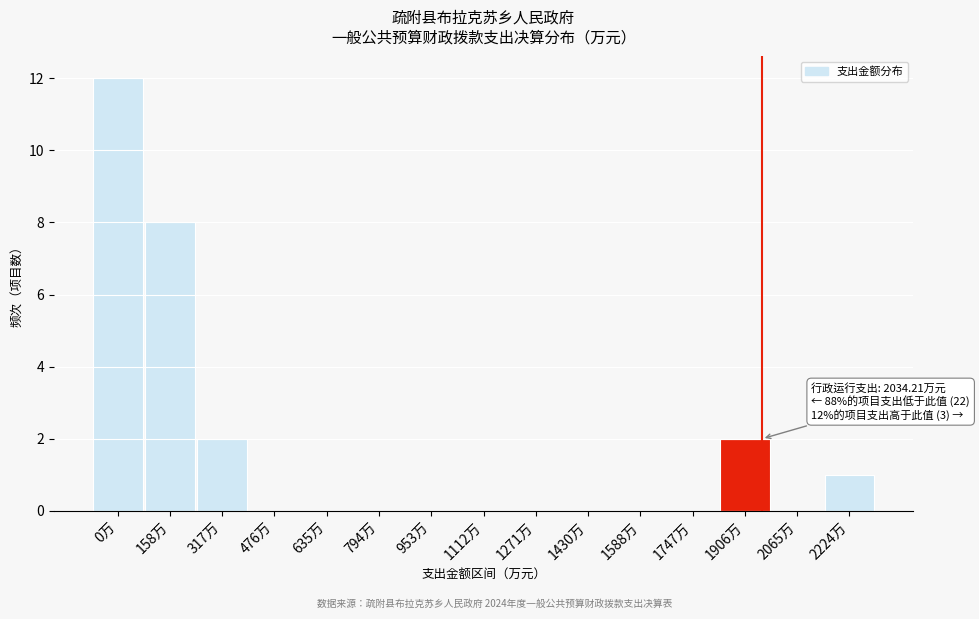

Reading left to right, what are all the values shown in this chart?

0万=12	158万=8	317万=2	476万=0	635万=0	794万=0	953万=0	1112万=0	1271万=0	1430万=0	1588万=0	1747万=0	1906万=2	2065万=0	2224万=1